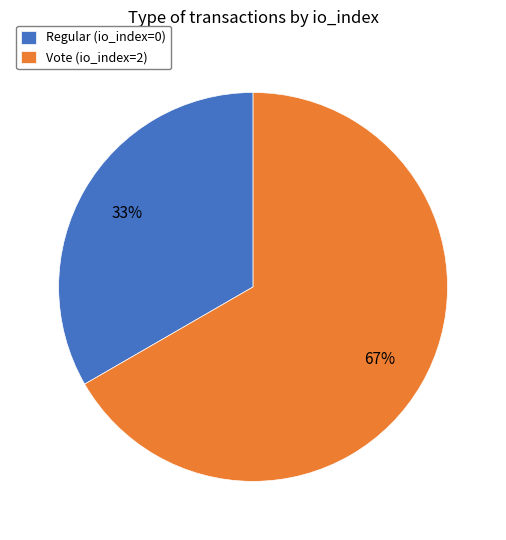

Between Vote (io_index=2) and Regular (io_index=0), which is larger?

Vote (io_index=2)